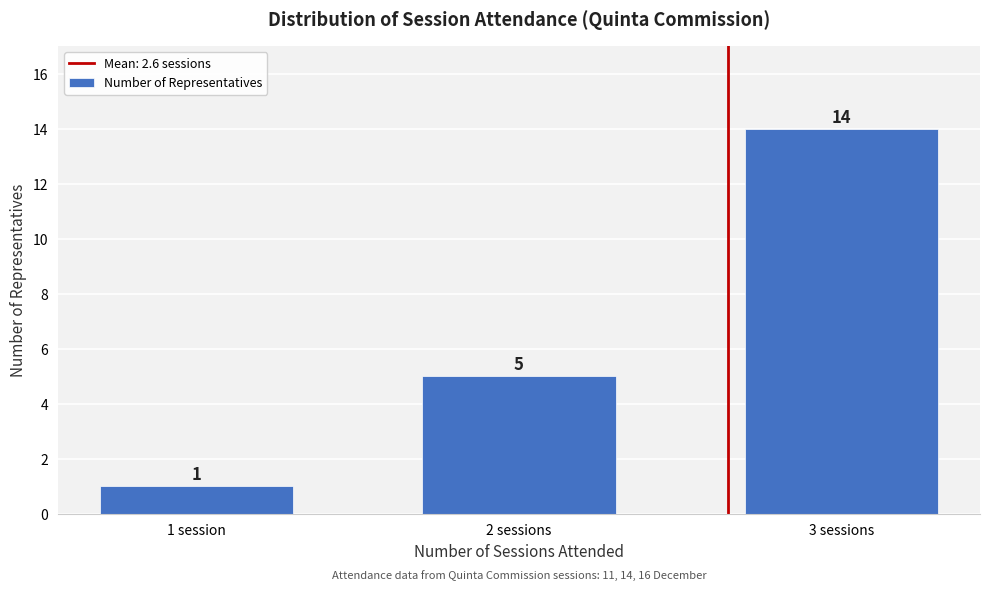

Reading left to right, list all the values displayed in this chart.

1 session=1	2 sessions=5	3 sessions=14